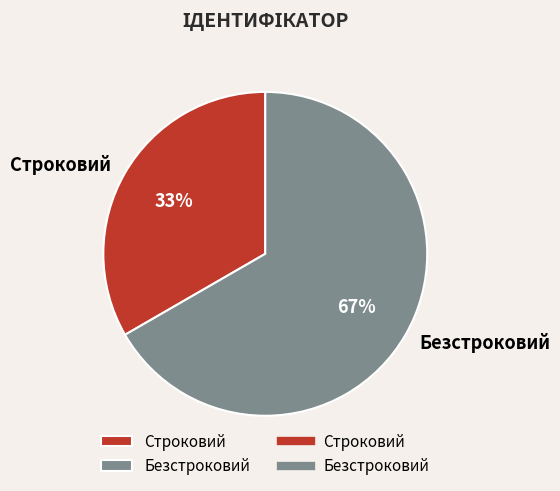

Does any single category account for the majority?

Yes